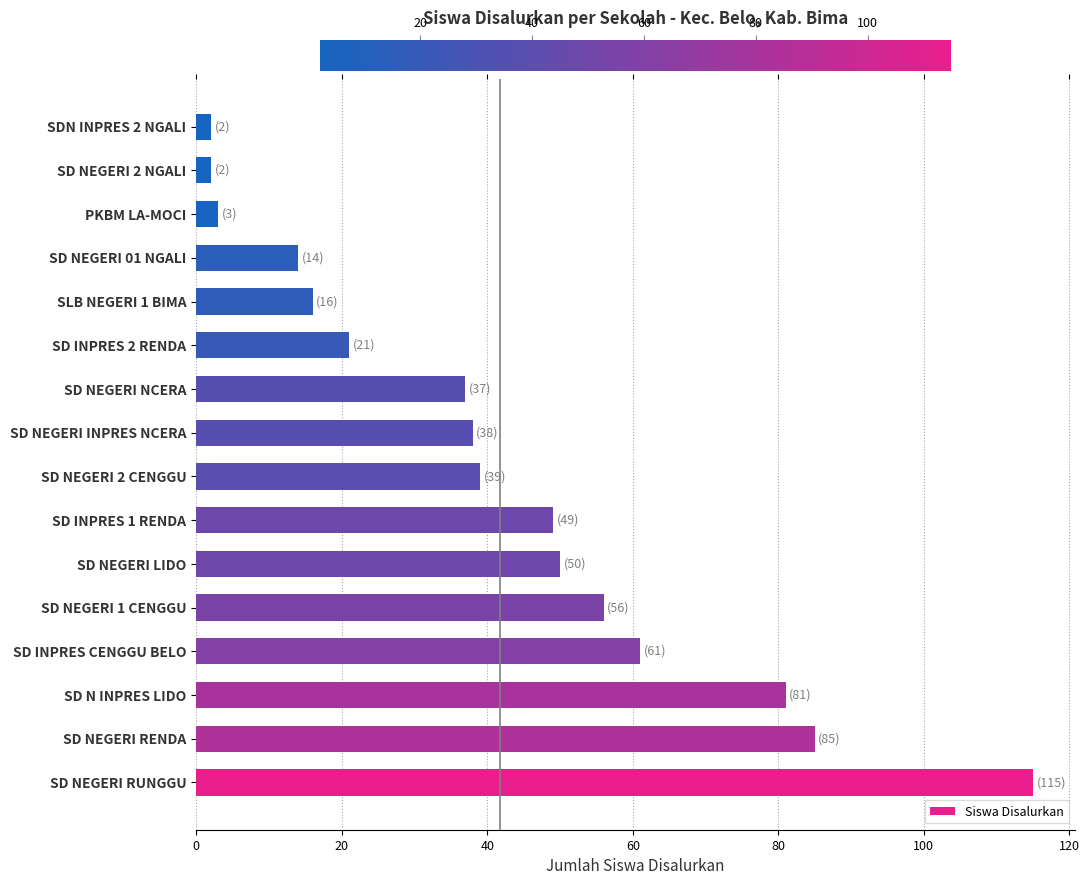

Is it true that the value at SD NEGERI LIDO is 50?

True